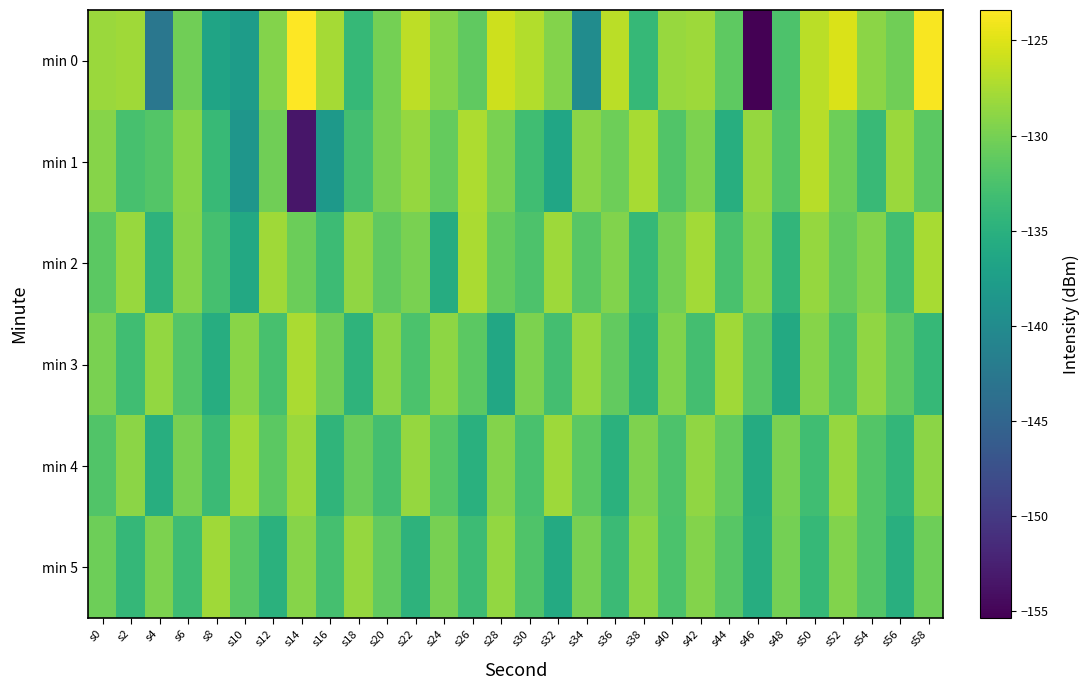

What is the total value across all series at s10?

-800.8